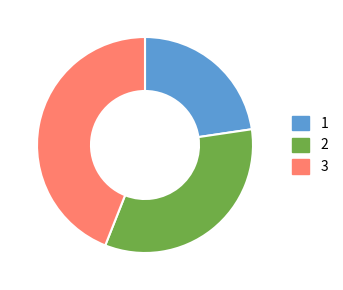

Is it true that 3 is 44% of the pie?

True